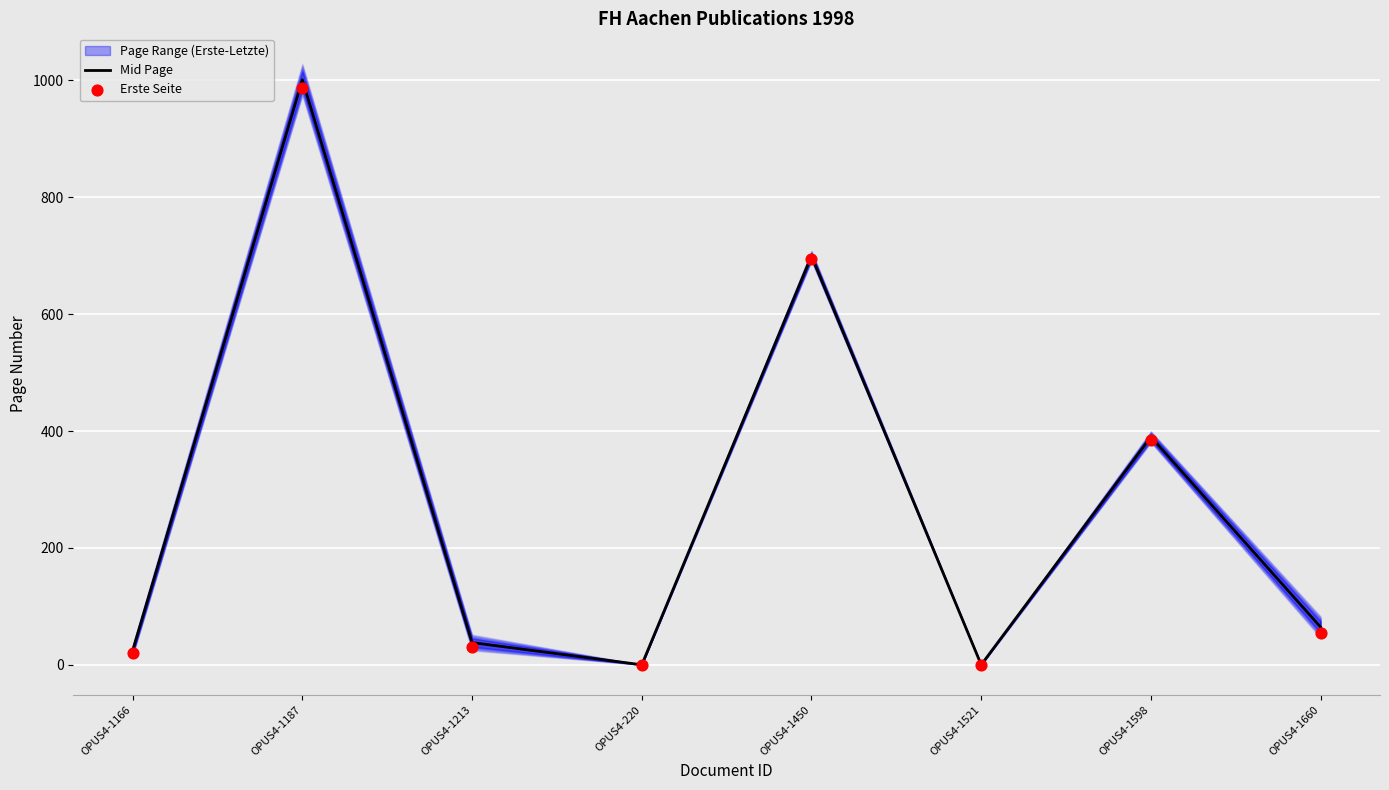

Which series contains the lowest Y value?

Mid Page